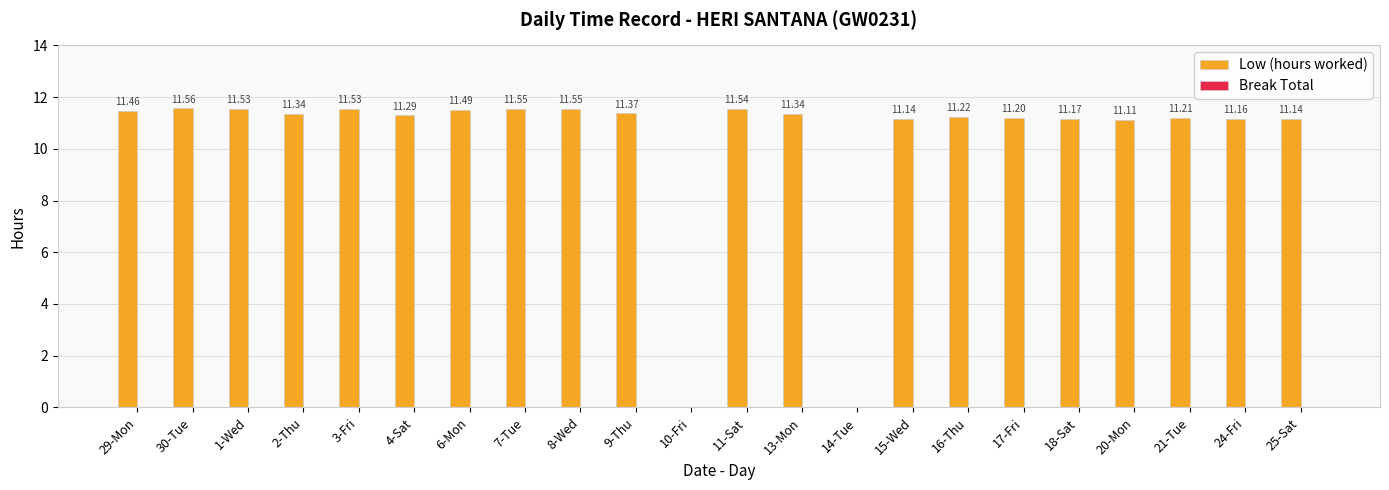

What is the ratio of the value at 3-Fri to the value at 2-Thu?

1.0